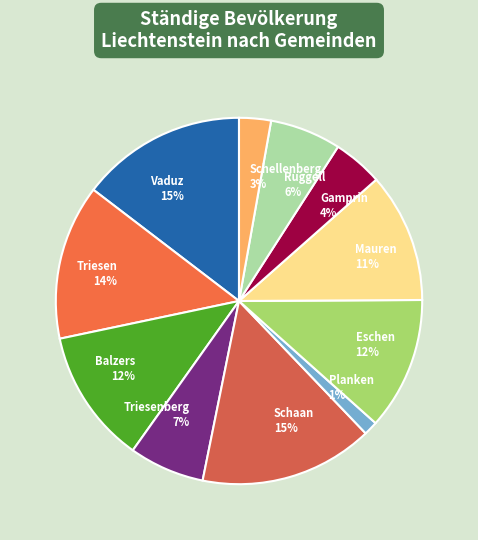

Count the number of slices in the pie.

11